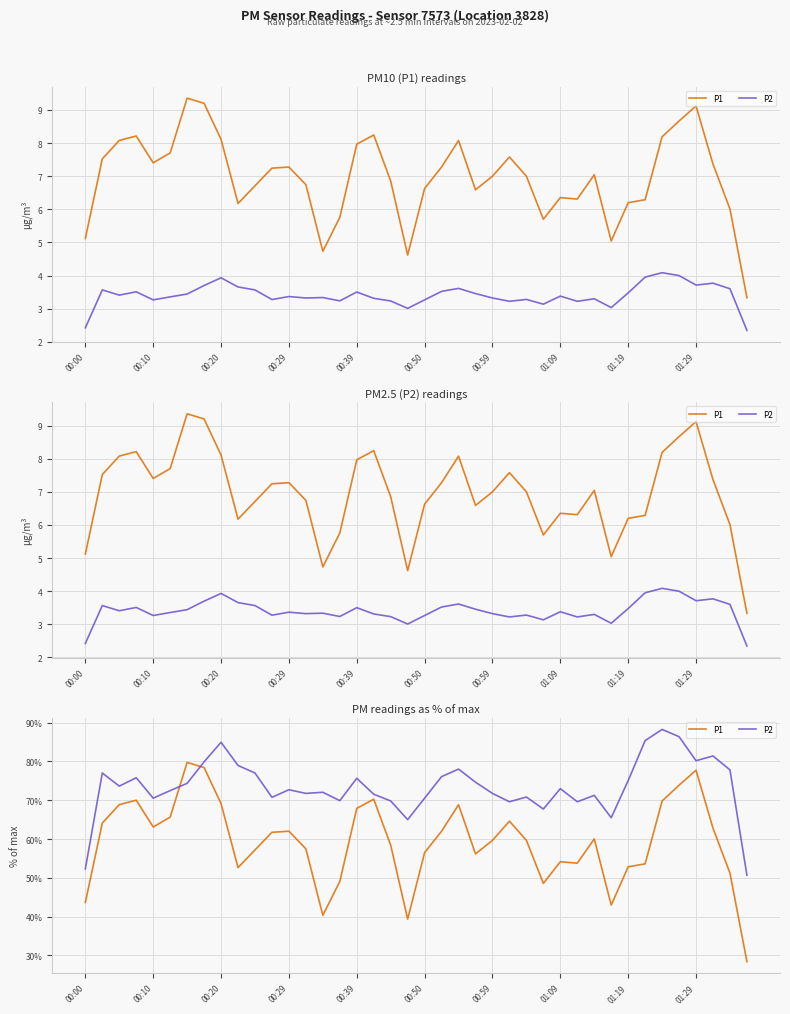

Between 27 and 00:20, which is larger?

00:20